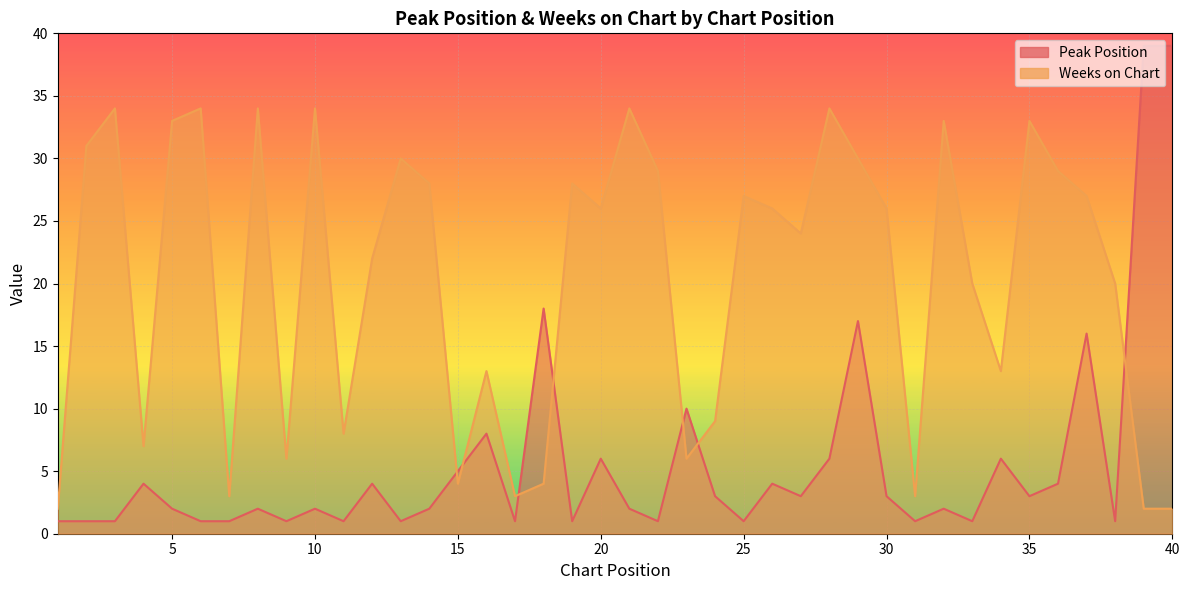

What is the difference between the maximum and minimum values in the Peak Position series?

38